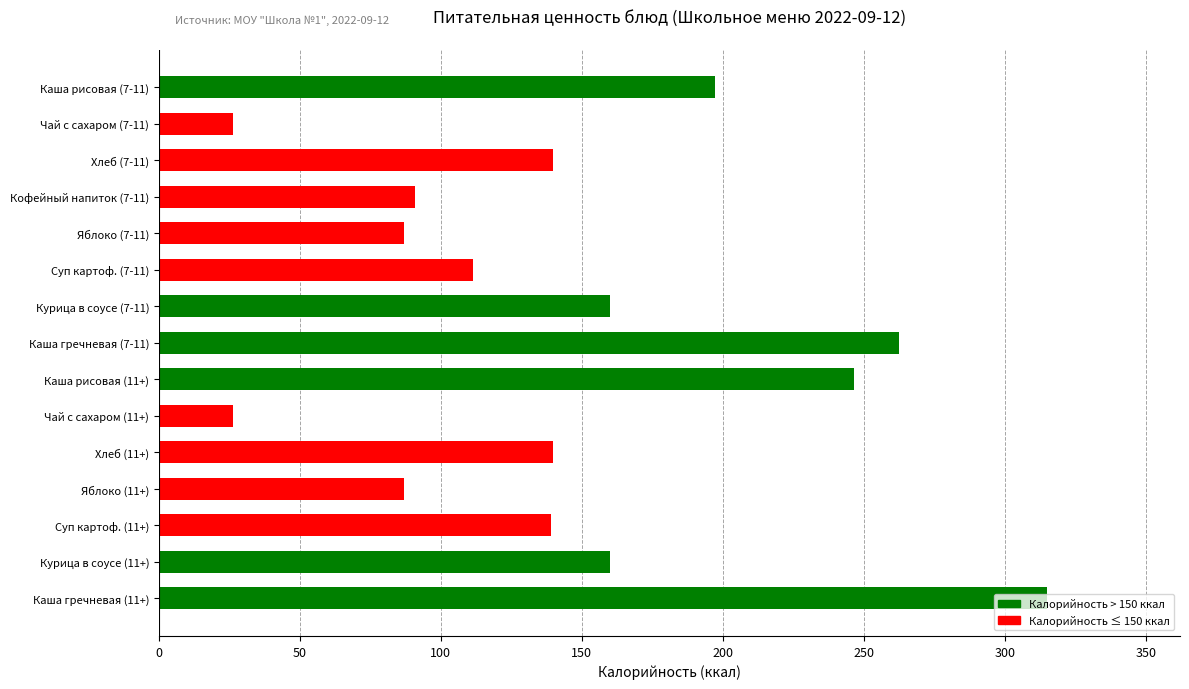

What is the change in value from Чай с сахаром (11+) to Яблоко (11+)?

+60.6